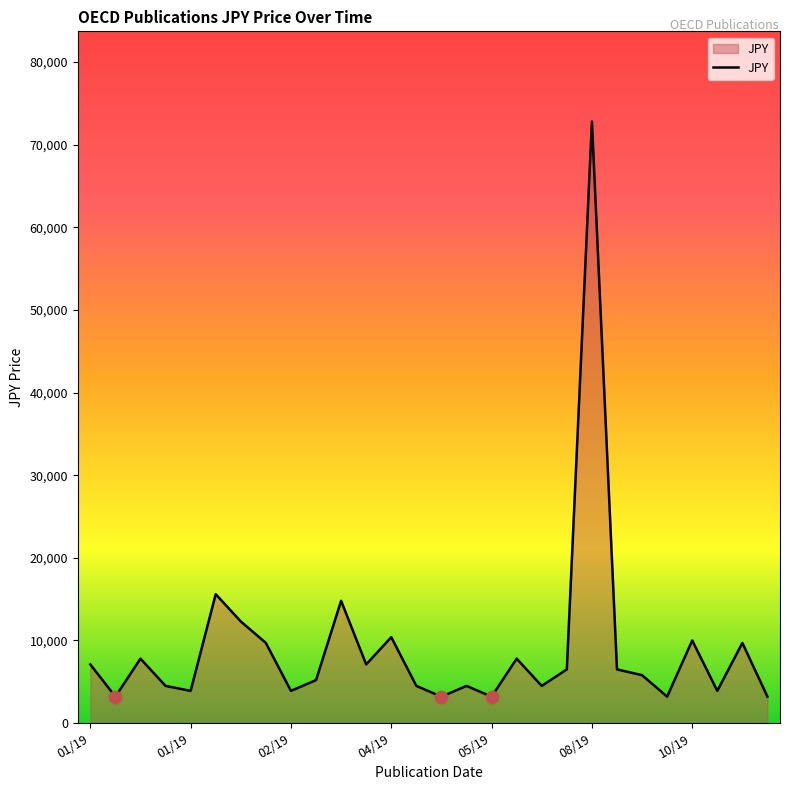

What is the difference between the maximum and minimum values?

69600